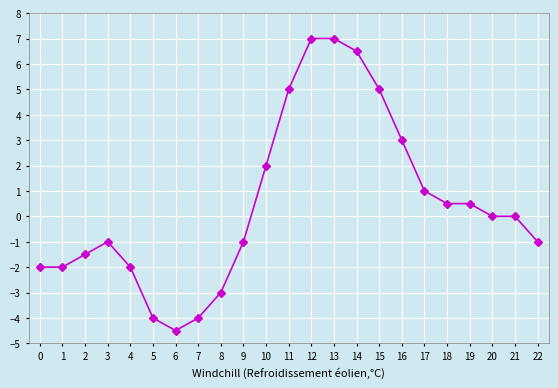

Which category has the lowest value across all series?

6